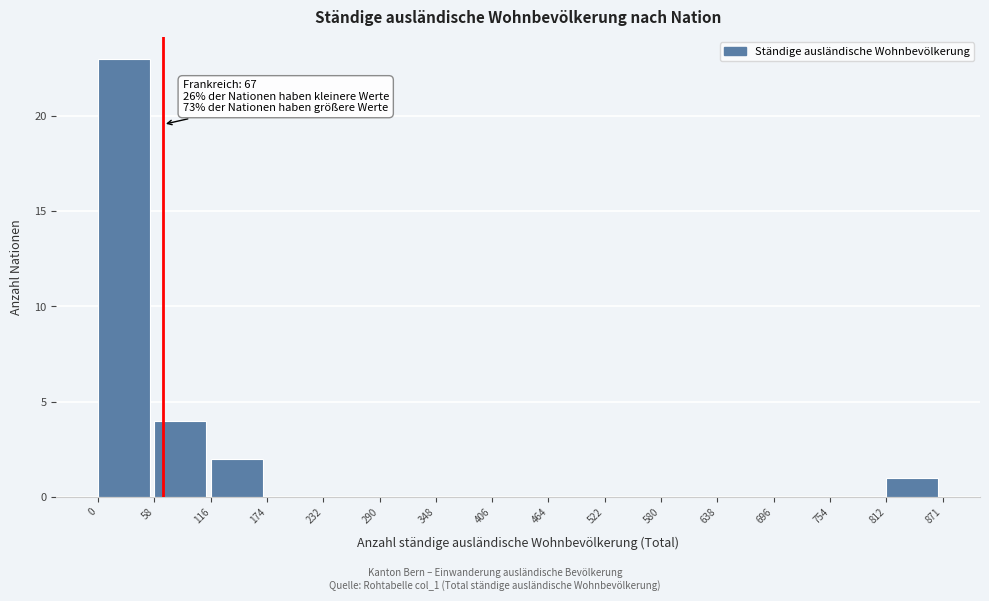

Which range on the x-axis has the tallest bar?

0 to 58